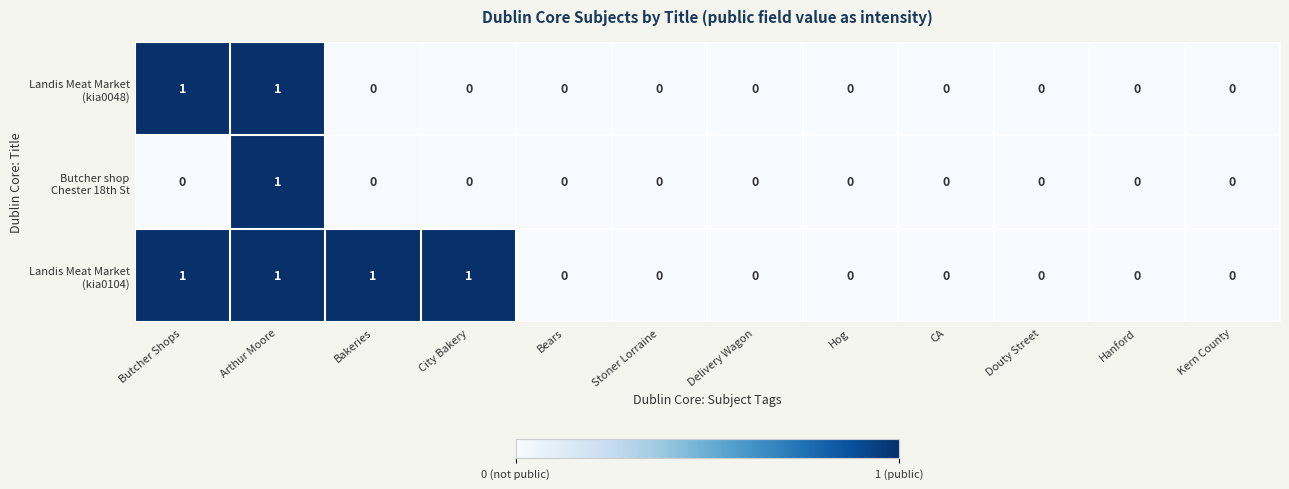

What is the spread (max minus min) of values at City Bakery?

1